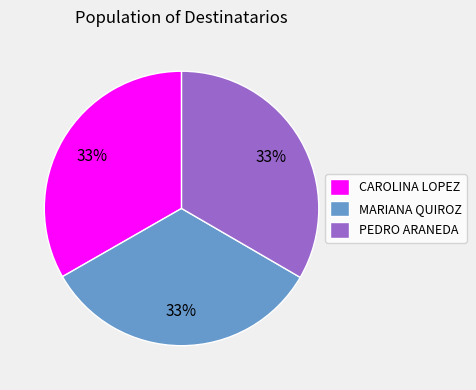

Is the sum of MARIANA QUIROZ and PEDRO ARANEDA greater than half?

Yes